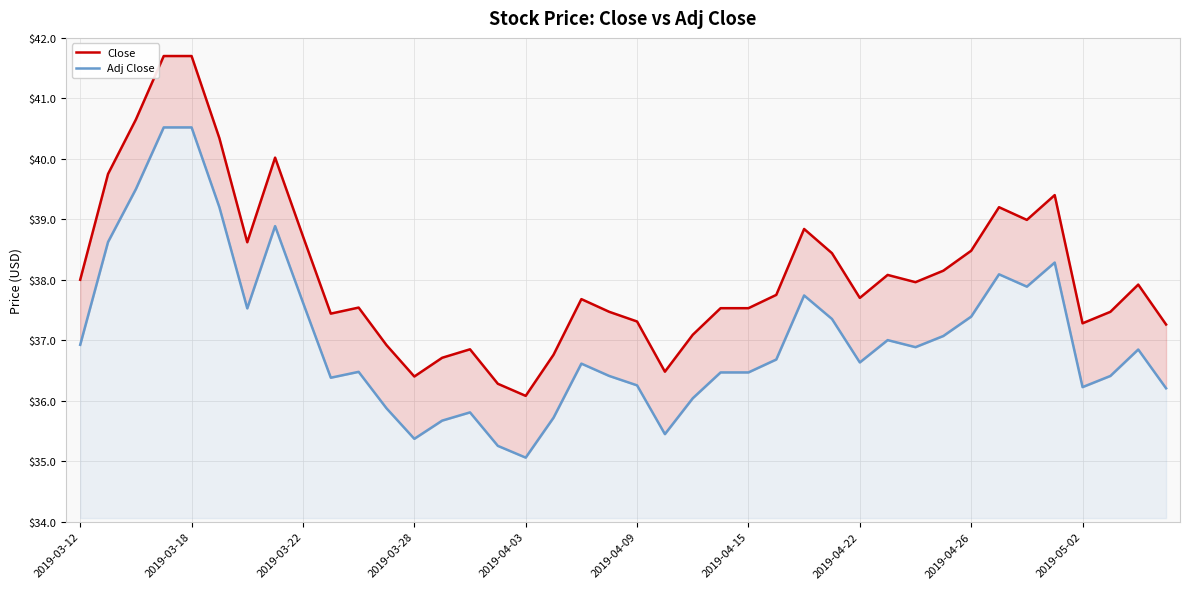

Is the value of Adj Close at 37 greater than the value of Close at 24?

No